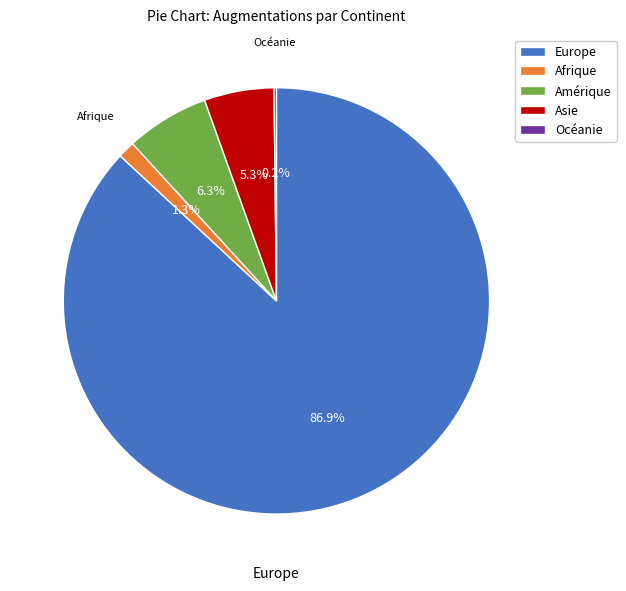

To the nearest percent, what is the difference between the largest and smallest slice percentages?

87%